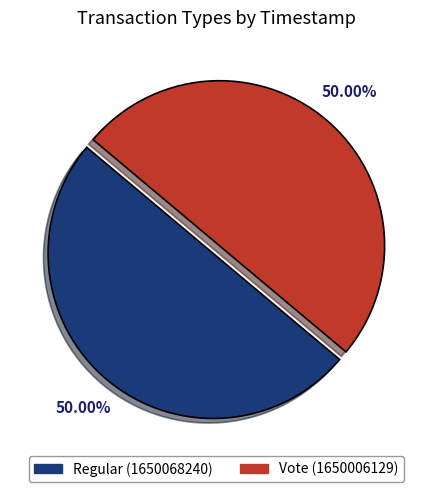

How many slices are in this pie chart?

2